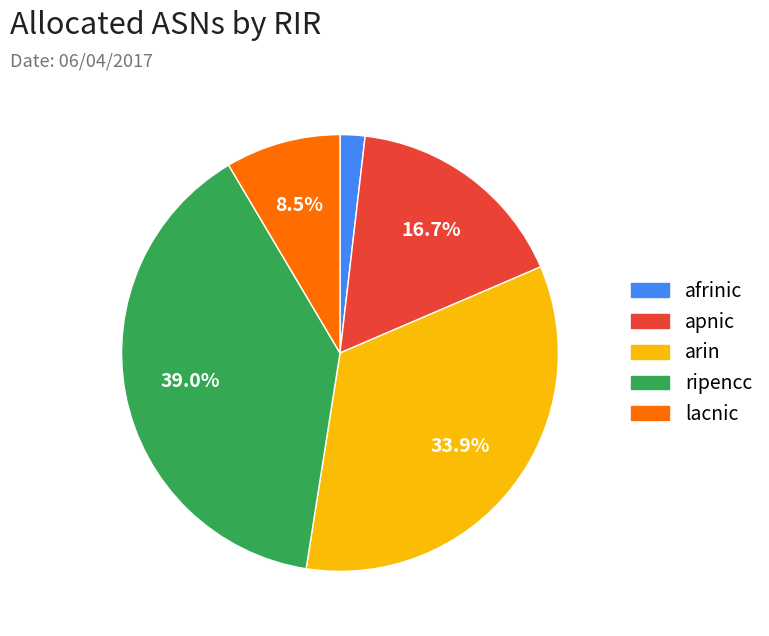

To the nearest percent, what is the combined percentage of ripencc and arin?

73%